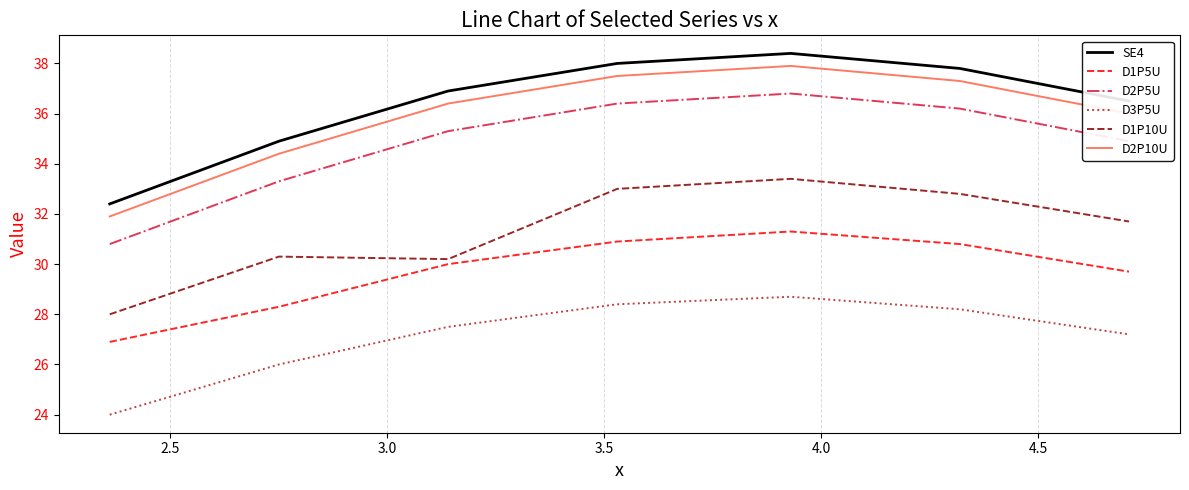

What is the greatest value displayed?

38.4